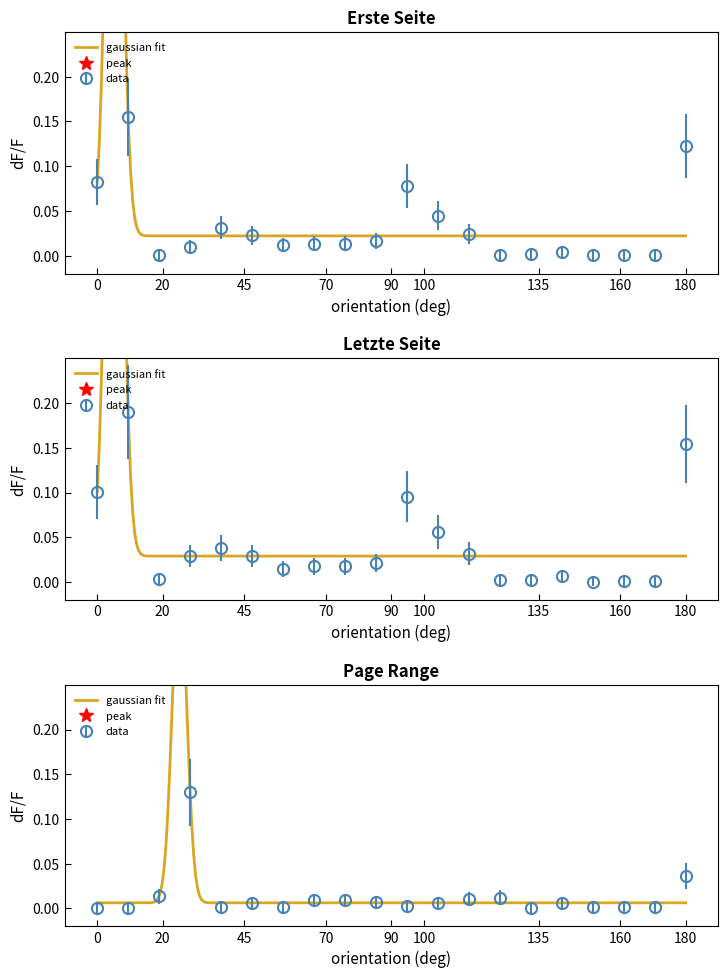

At how many categories does at least one series exceed 0?

20